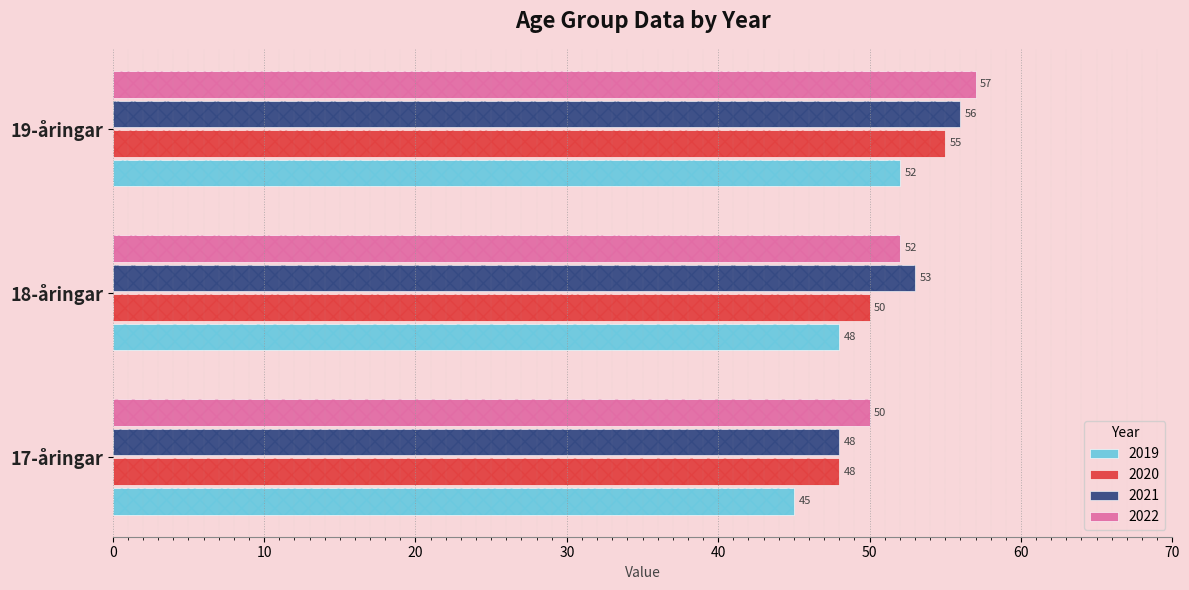

At which label does 2021 first exceed 53?

19-åringar